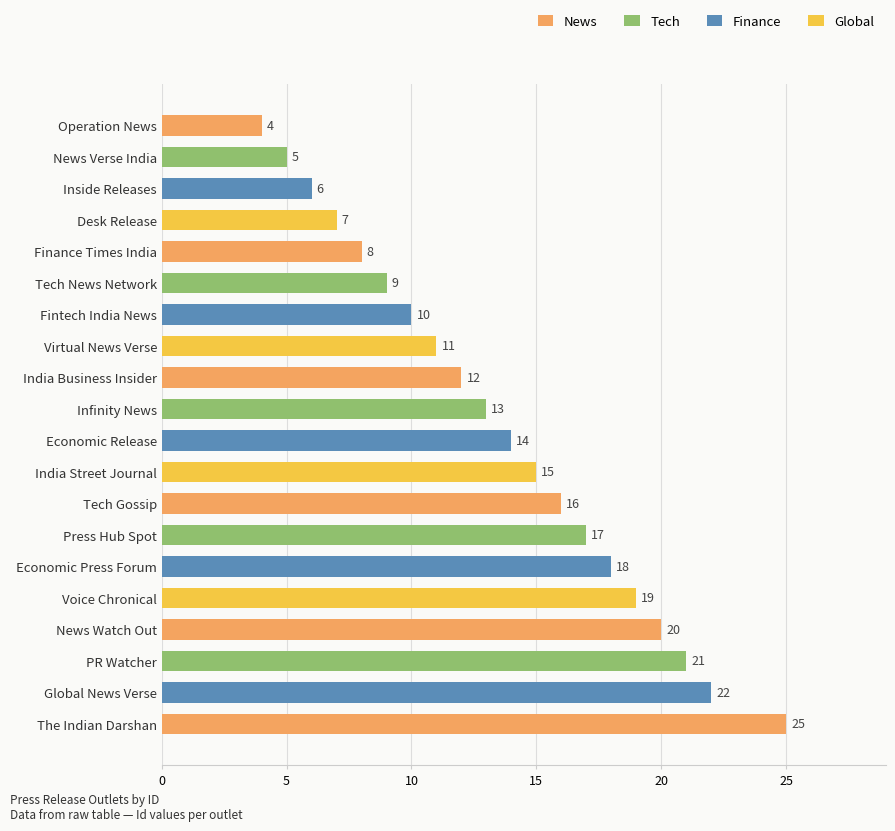

What is the ratio of the value at Inside Releases to the value at Fintech India News?

0.6